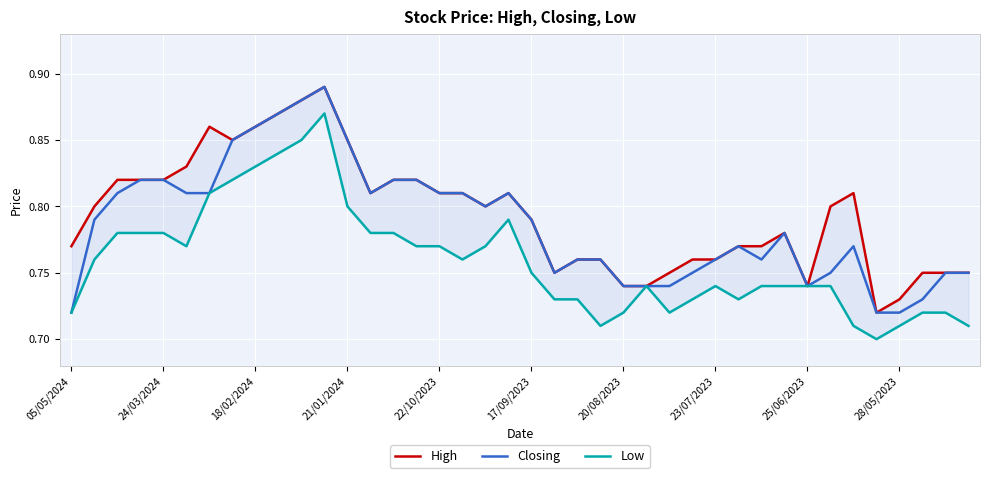

What is the sum of all High values?

31.8